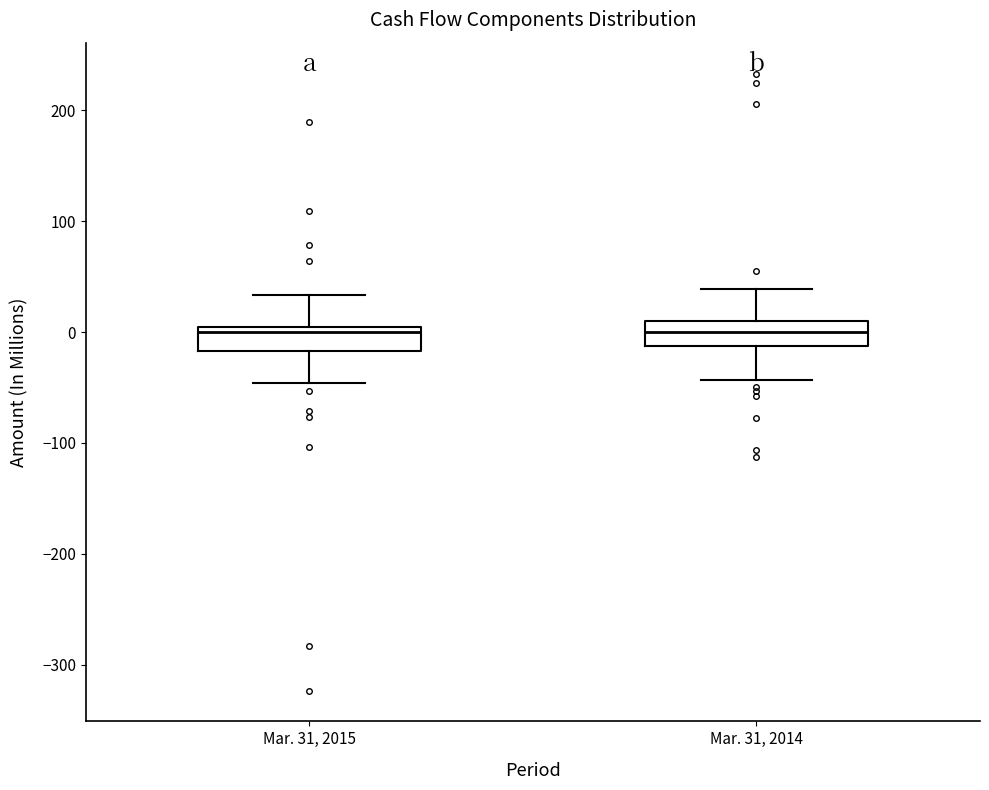

Where is the upper edge of the box for Mar. 31, 2015 on the y-axis? The values are not printed on the chart, so give them approximately, as read against the axis.

0